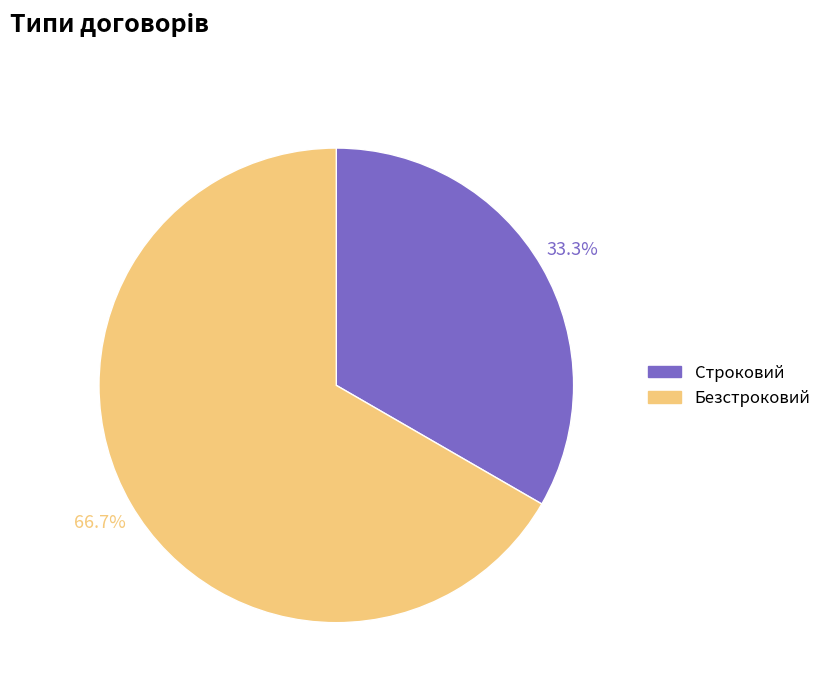

Which category has the biggest portion of the pie?

Безстроковий